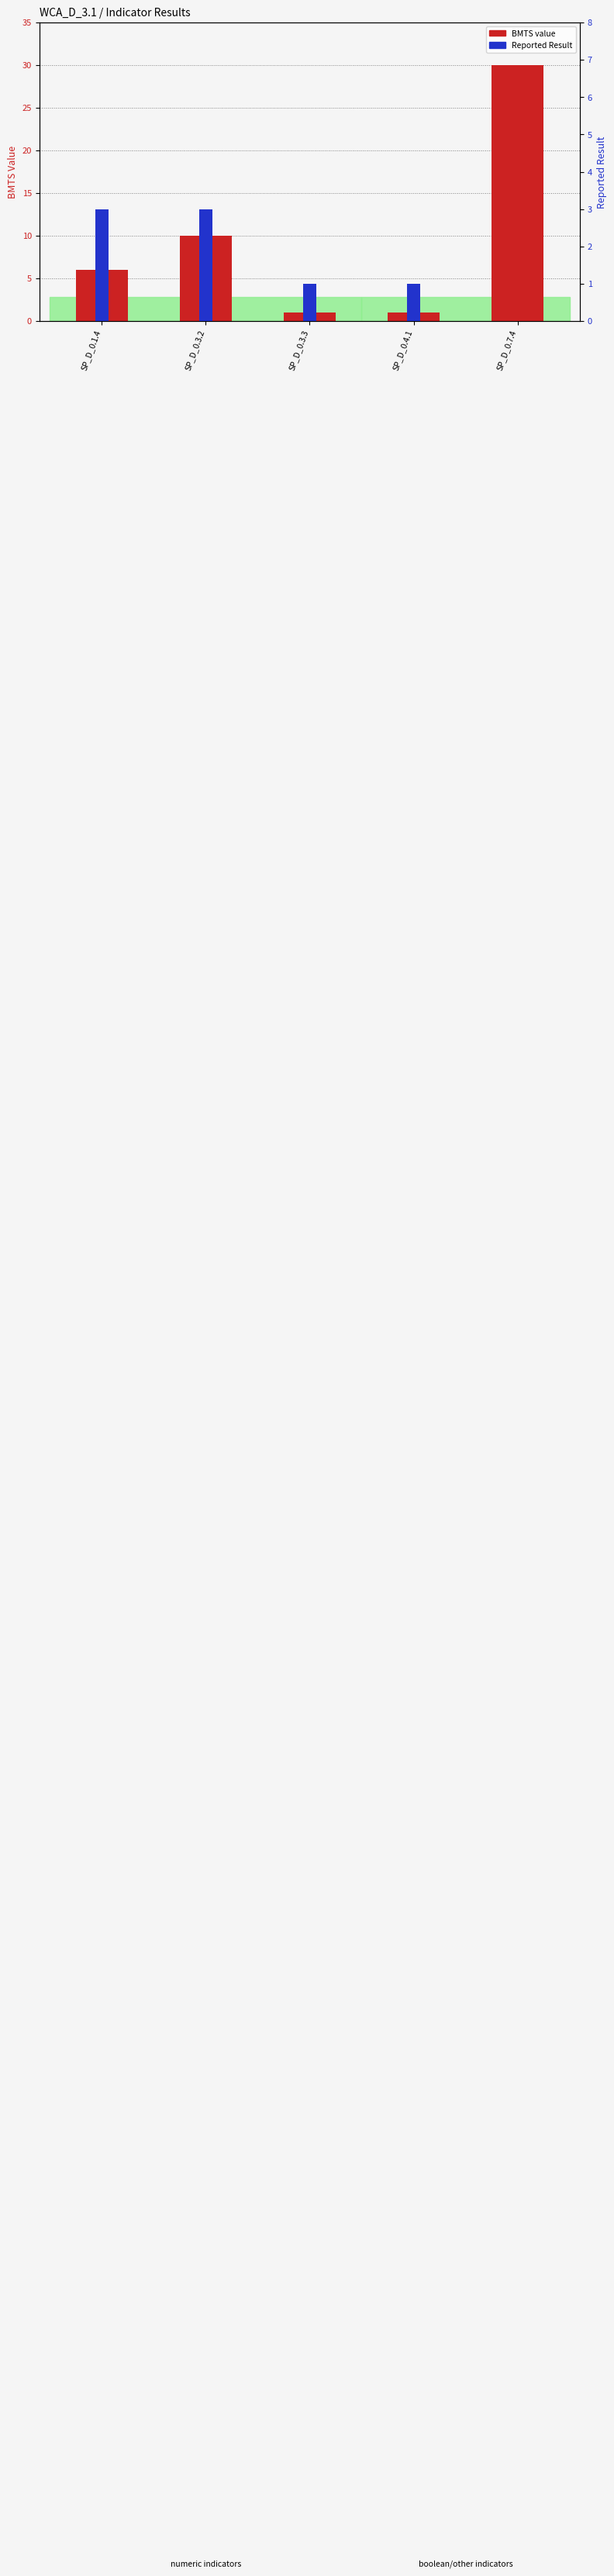

What is the total value across all series at SP_D_0.1.4?

9